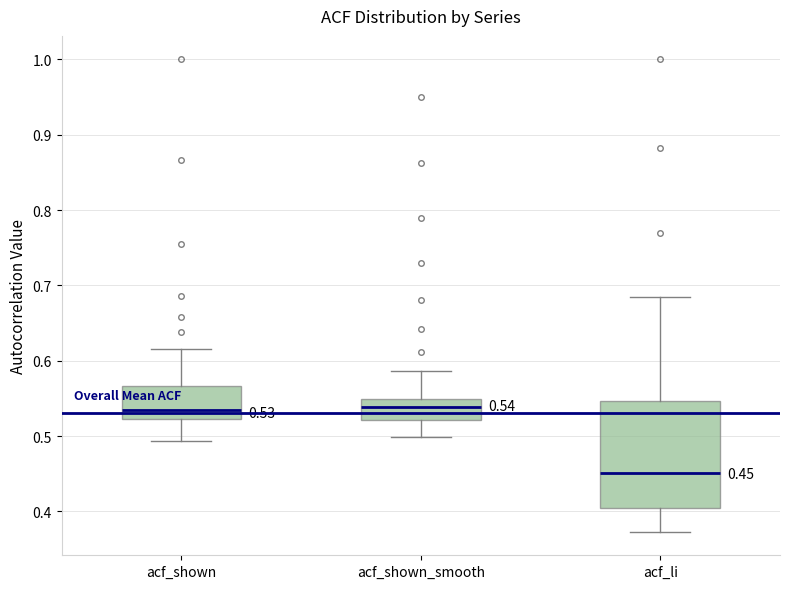

Which box is the tallest, from its lower edge to its upper edge?

acf_li